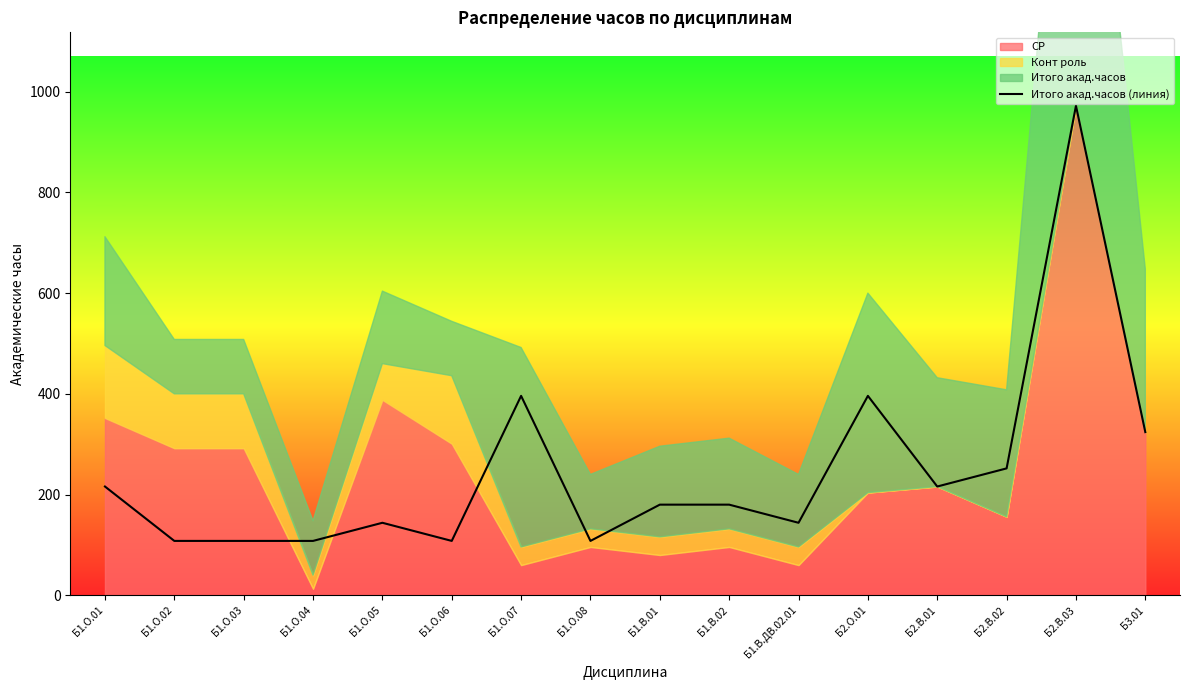

Reading right to left, extract all data points from this chart.

Б3.01=324	Б2.В.03=972	Б2.В.02=252	Б2.В.01=216	Б2.О.01=396	Б1.В.ДВ.02.01=144	Б1.В.02=180	Б1.В.01=180	Б1.О.08=108	Б1.О.07=396	Б1.О.06=108	Б1.О.05=144	Б1.О.04=108	Б1.О.03=108	Б1.О.02=108	Б1.О.01=216